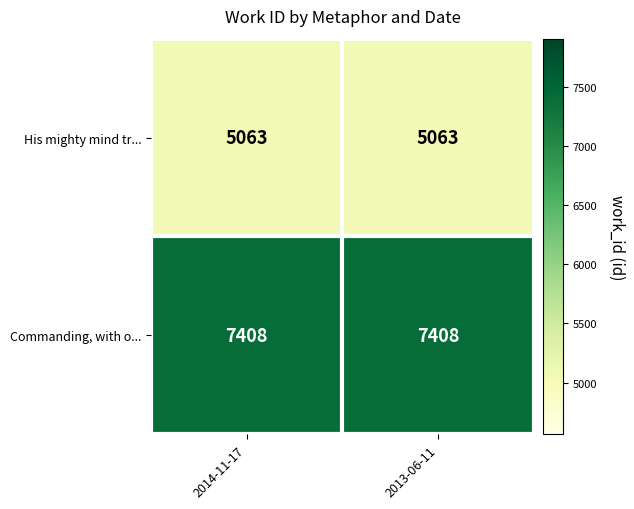

Which series has the largest total across all categories?

Commanding, with o...